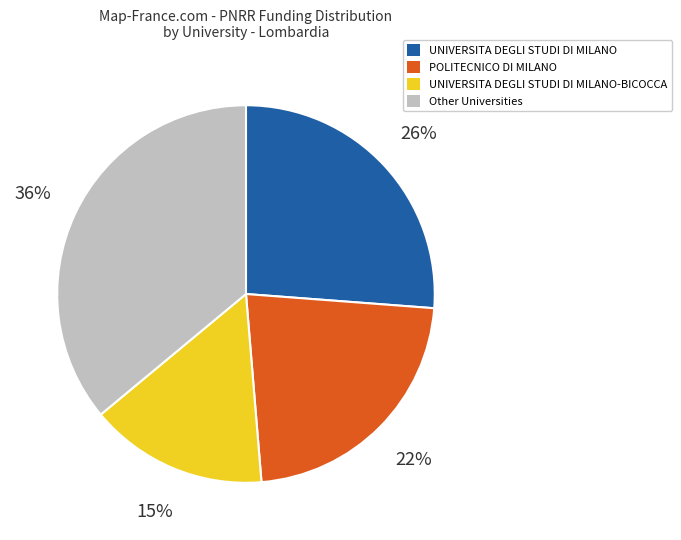

Combined, do UNIVERSITA DEGLI STUDI DI MILANO-BICOCCA and POLITECNICO DI MILANO account for over 50%?

No